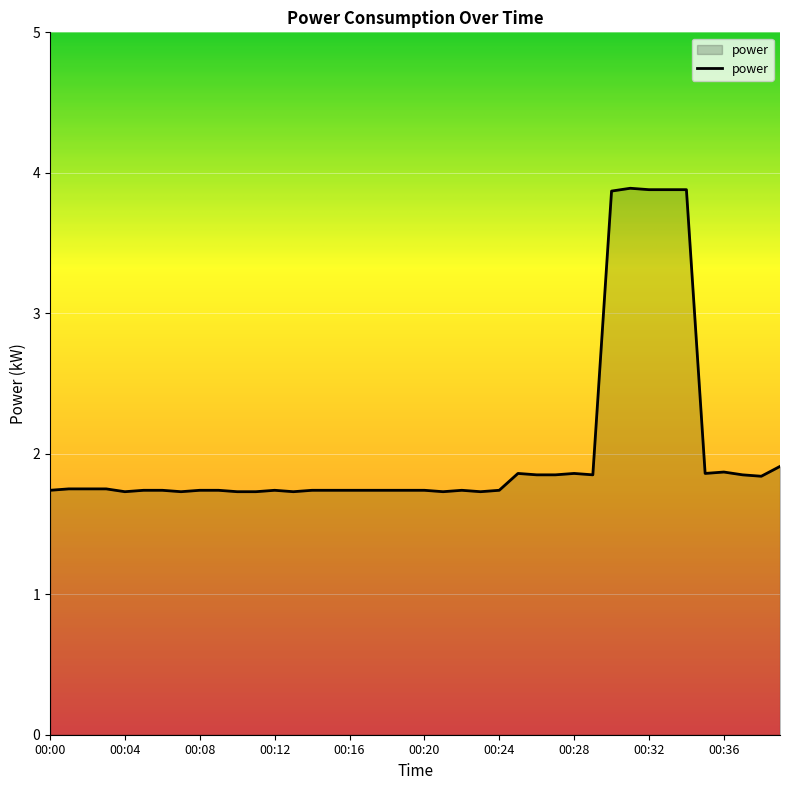

What is the difference between the maximum and minimum values?

2.2